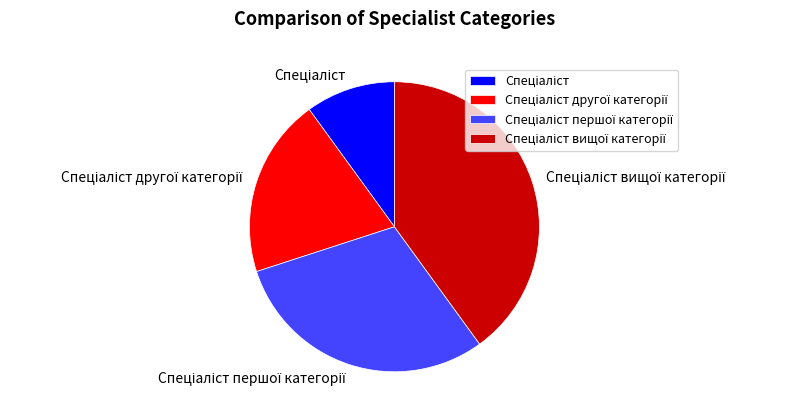

Is there a majority slice in this chart?

No